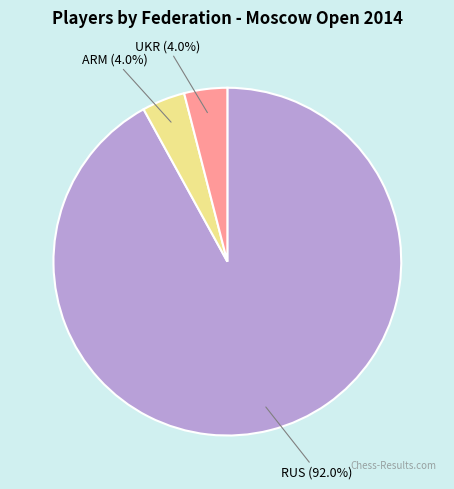

Approximately how many times larger is the value at RUS compared to ARM?

23.0